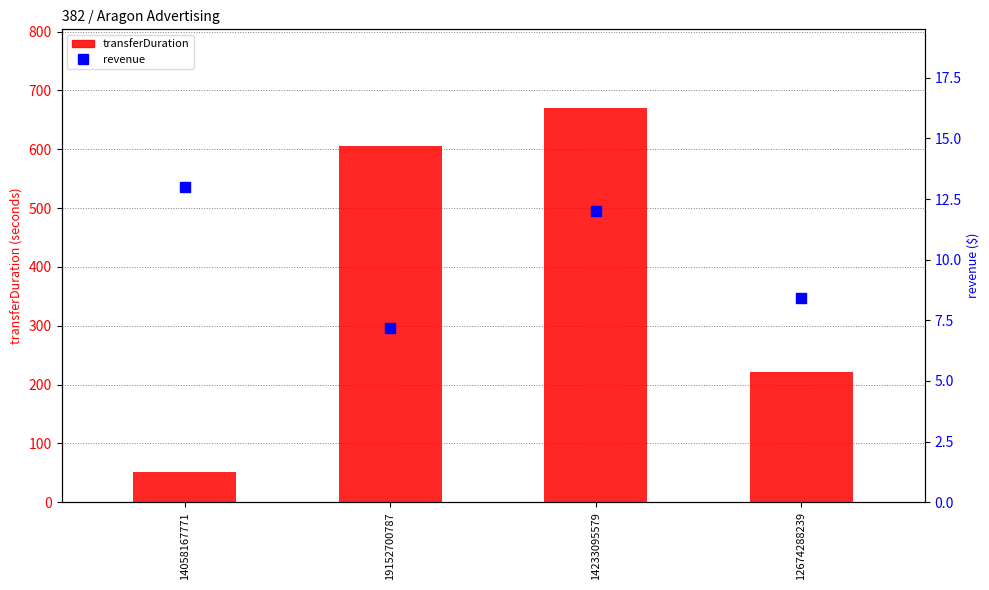

Which series reaches the minimum Y coordinate?

revenue